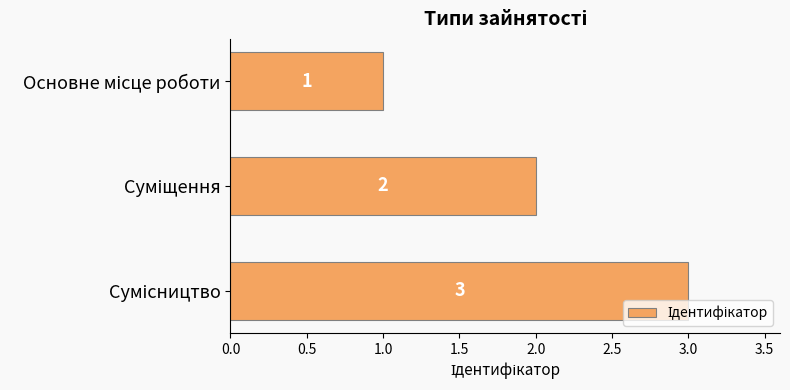

What is the maximum value shown in the chart?

3